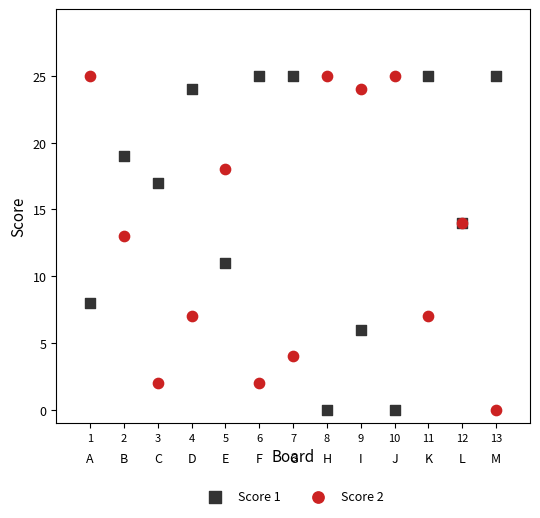

What is the X range (max minus min) for the scatter plot?

12